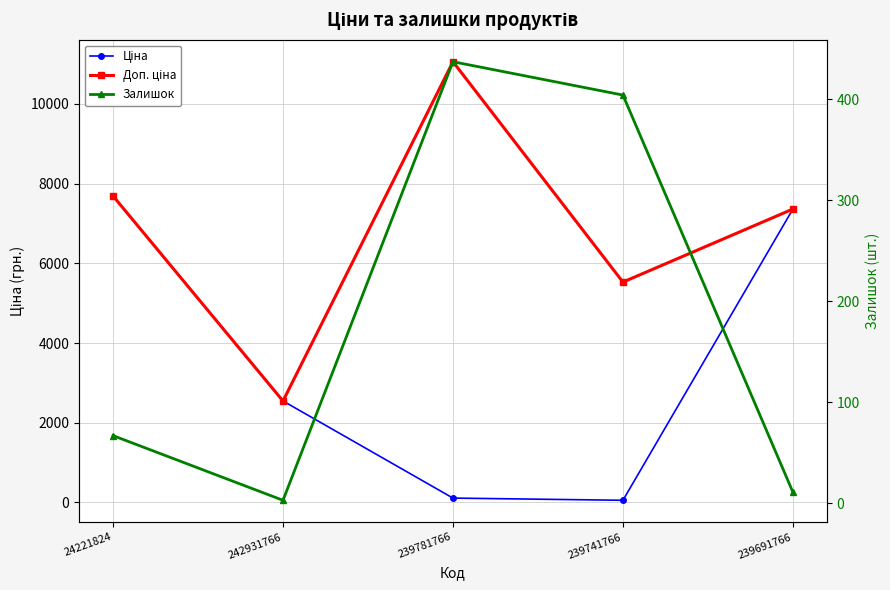

What position from the left is 239691766?

5